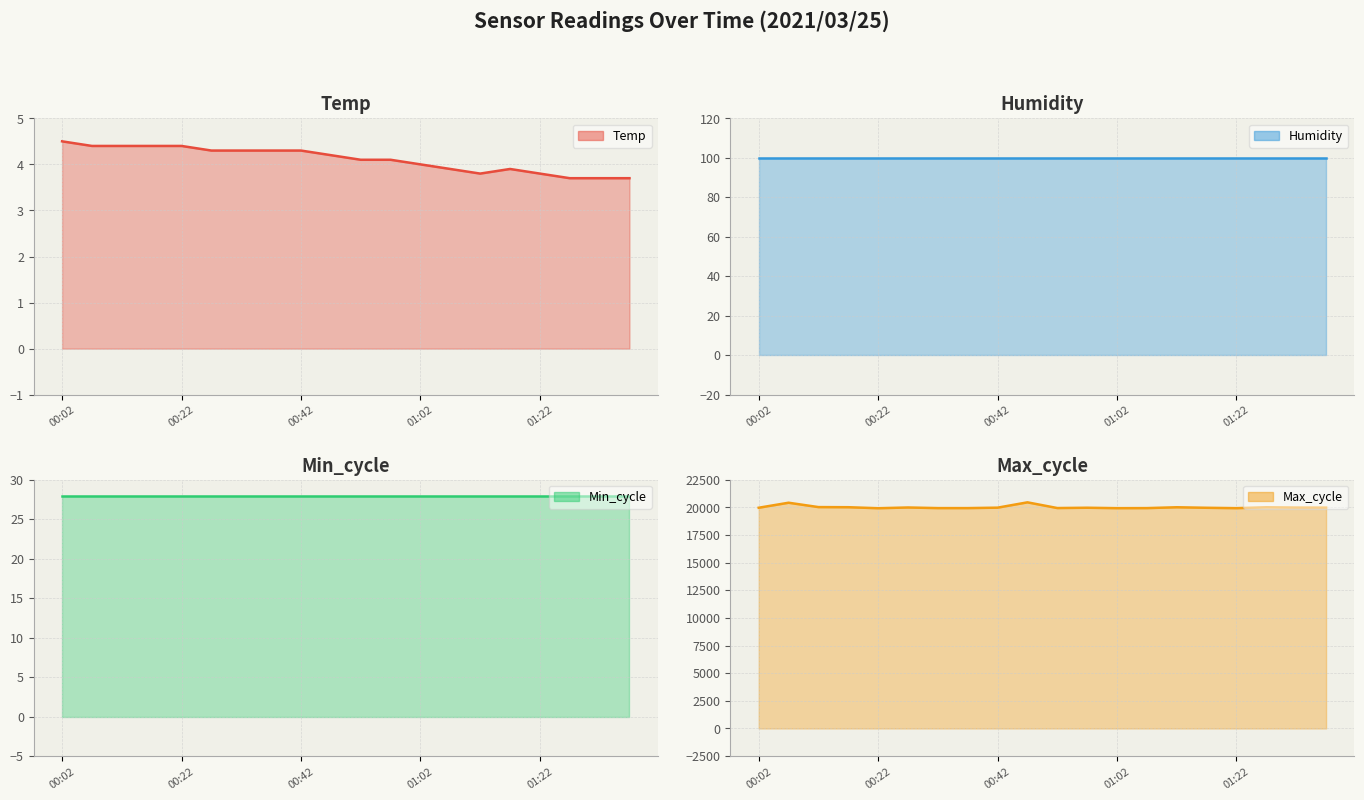

What is the label of the 1st point from the left?

00:02